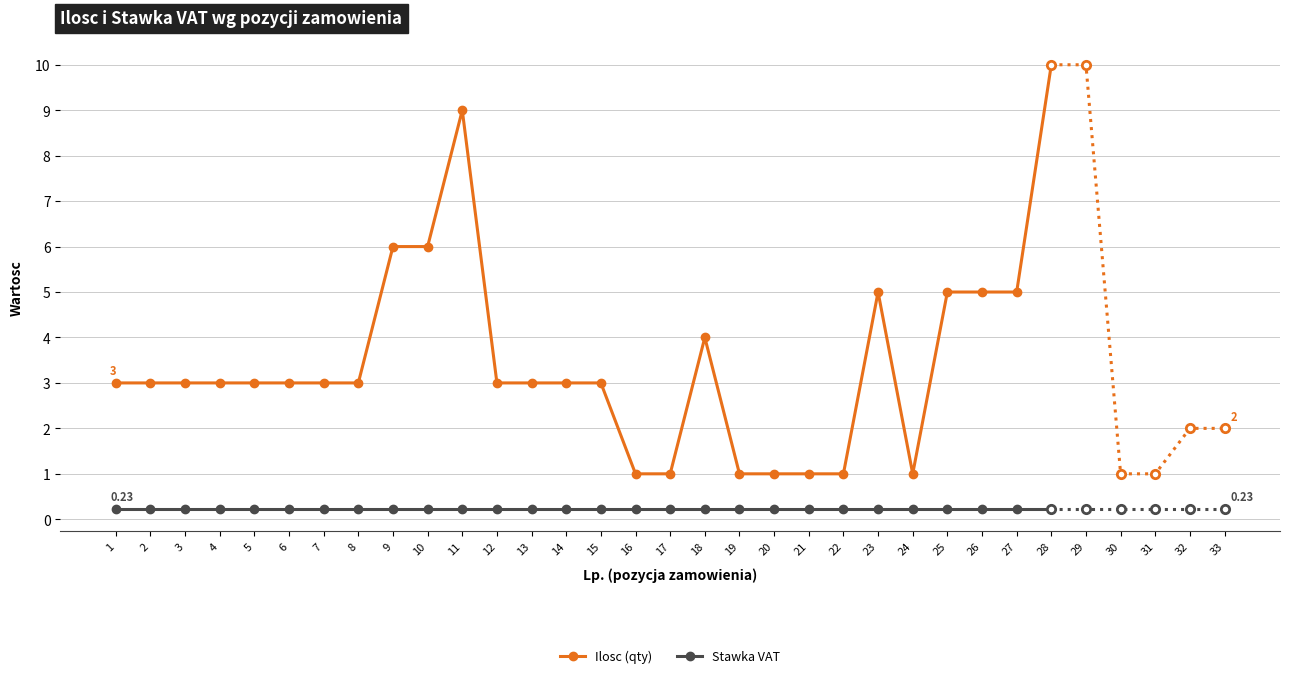

Between 14 and 16, which is larger?

14